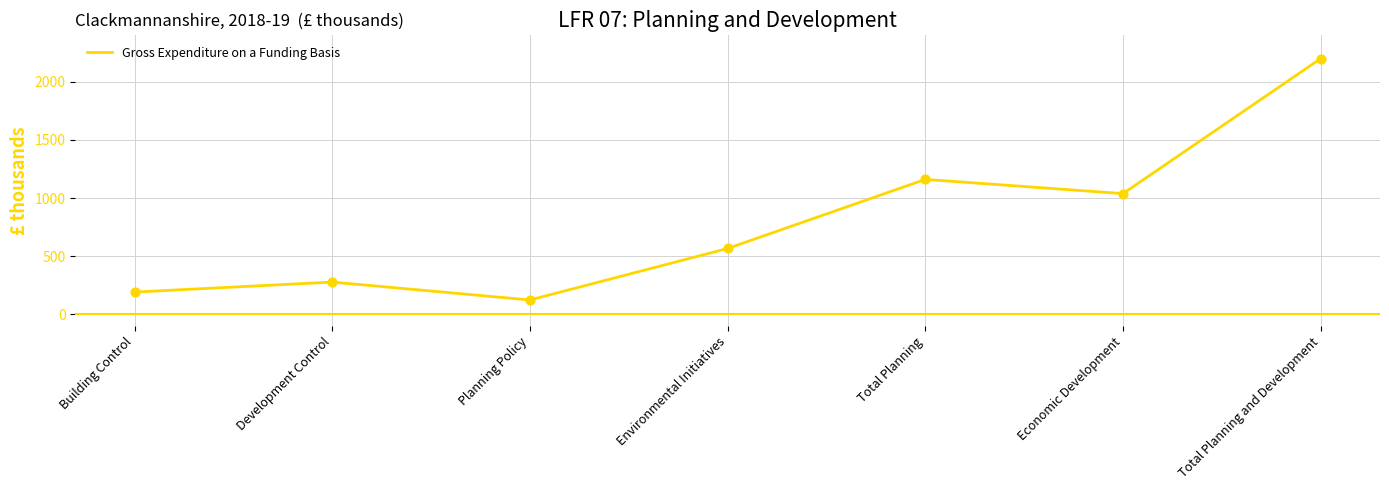

Which has a higher value, Environmental Initiatives or Development Control?

Environmental Initiatives